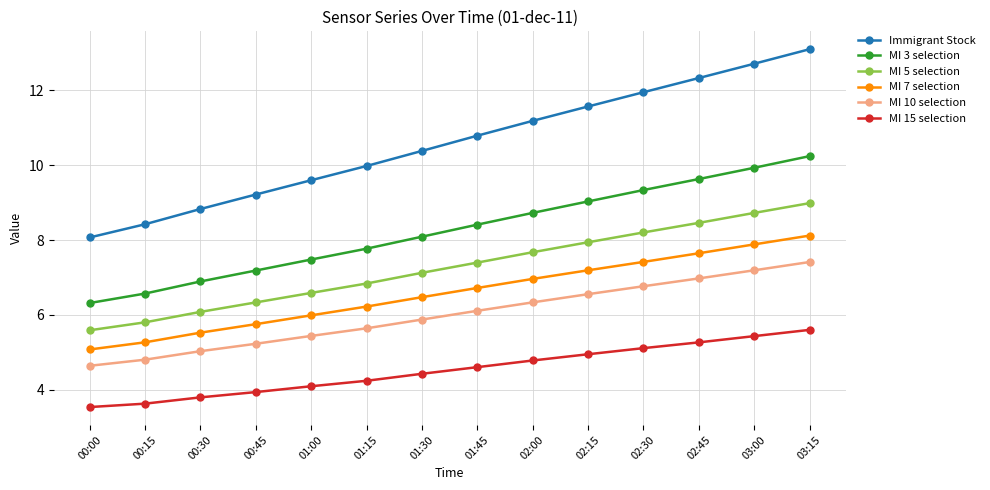

Which series changed the most between 00:30 and 01:00?

Immigrant Stock